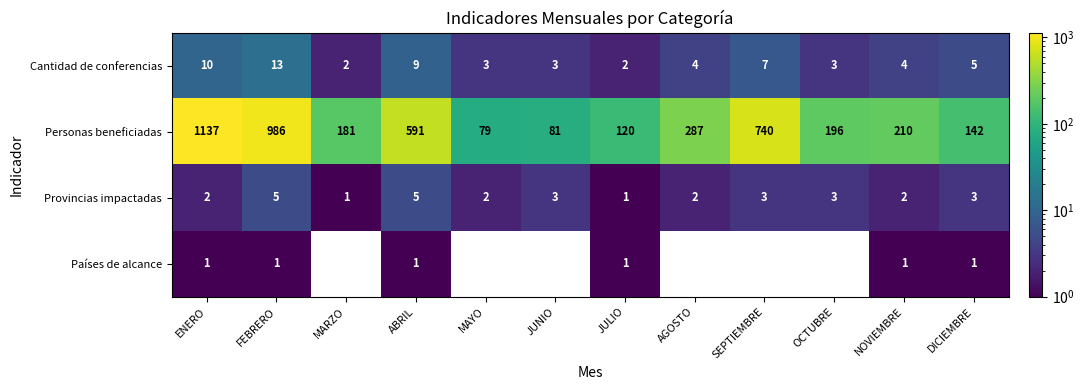

Where does the Cantidad de conferencias series first go above 4?

ENERO